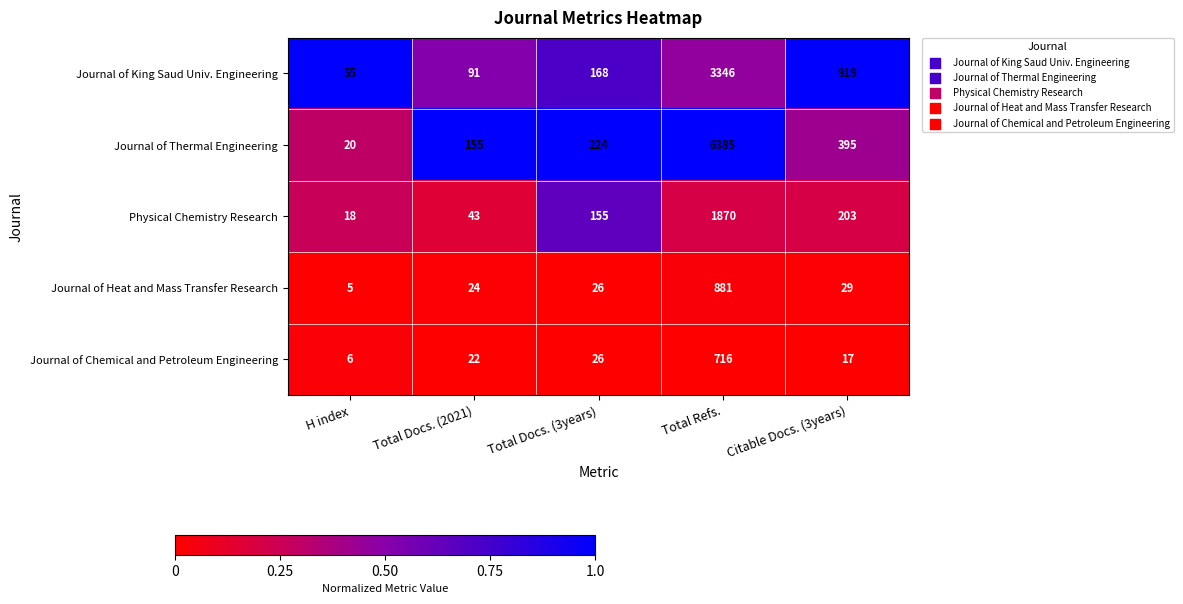

What is the average value of the Journal of King Saud Univ. Engineering series?

916